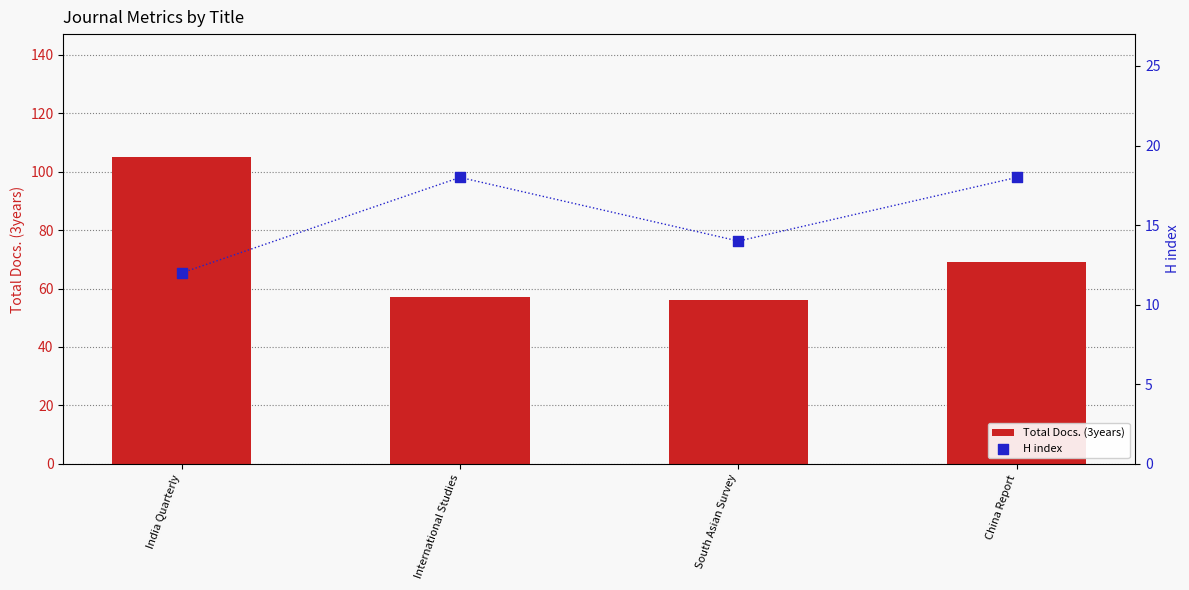

Which series has the largest Y range (max minus min)?

Total Docs. (3years)